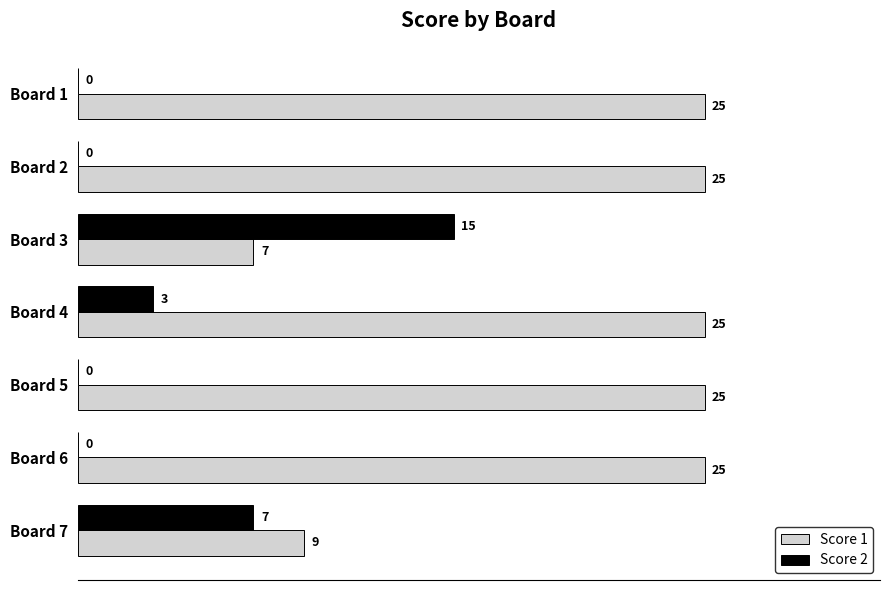

Is the value of Score 1 at Board 1 greater than the value of Score 2 at Board 5?

Yes